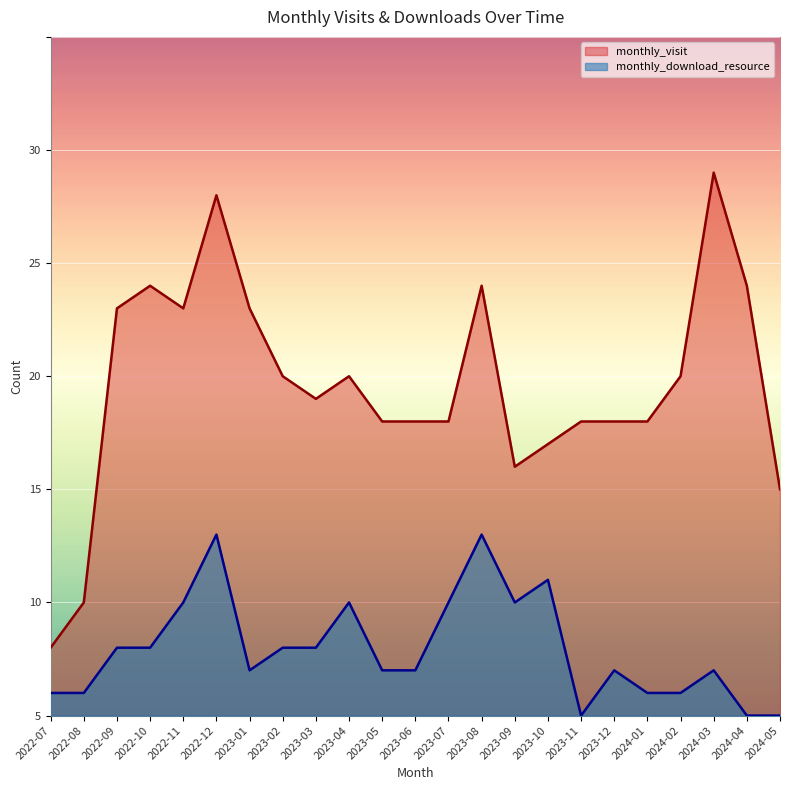

What position from the right is 2023-08?

10